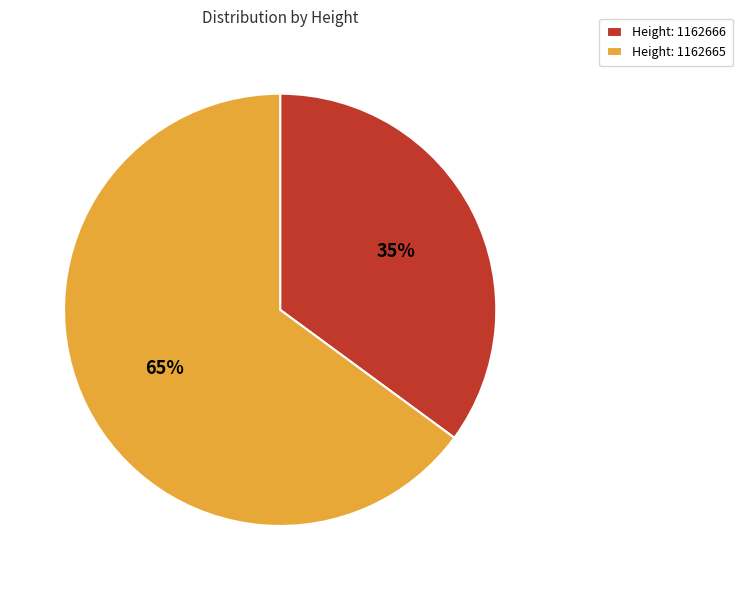

True or false: Height: 1162665 accounts for 50% of the total.

False